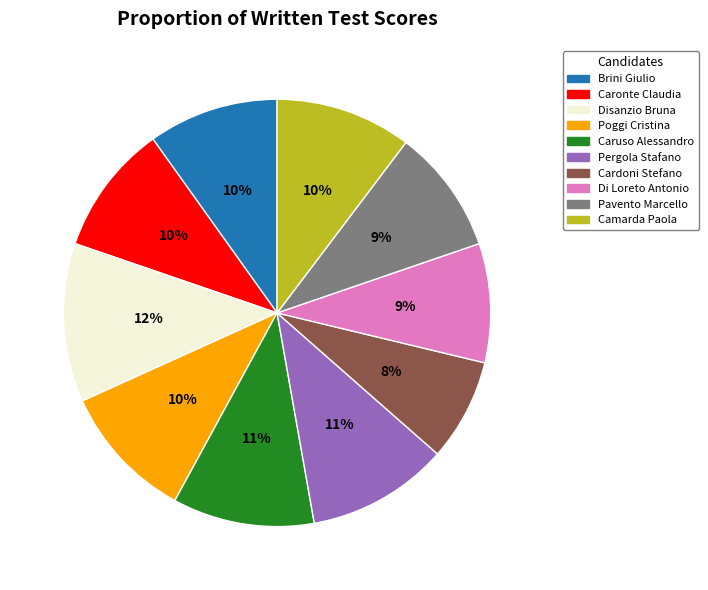

Does Pavento Marcello account for over 50% of the chart?

No